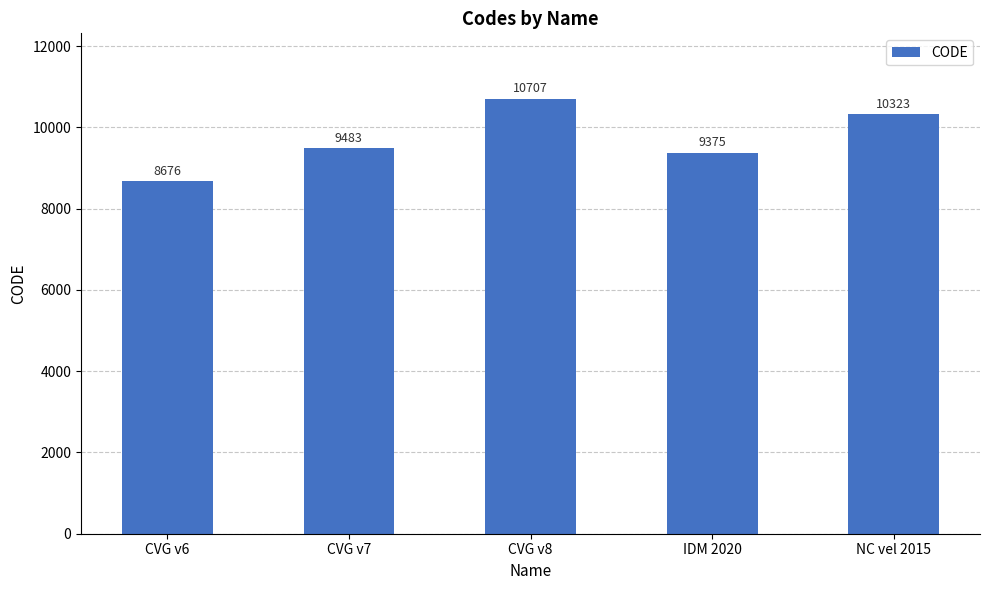

The chart shows a value of 11344 at CVG v6. True or false?

False